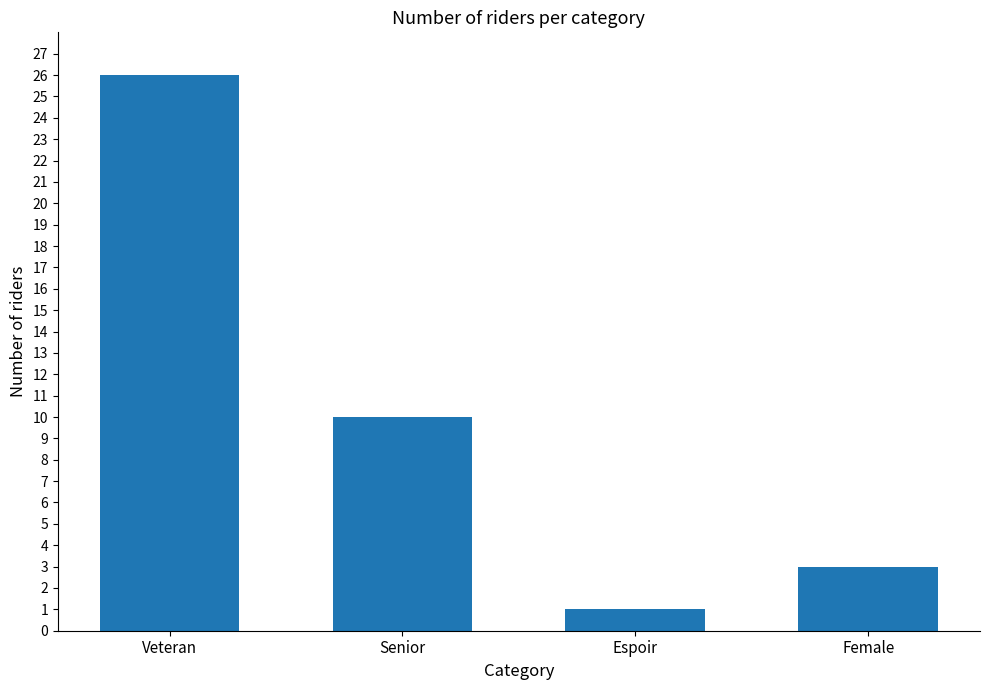

List the labels in order of value, largest first.

Veteran, Senior, Female, Espoir